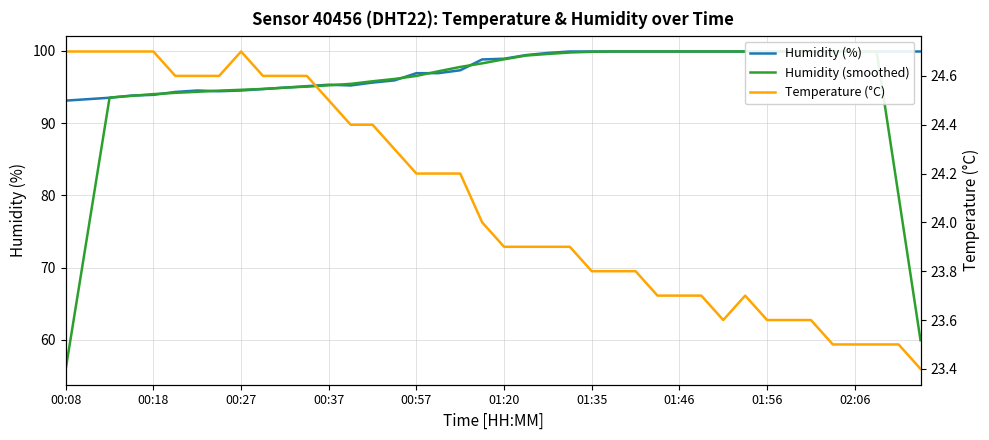

What is the difference between the highest and lowest values at 13?

71.0